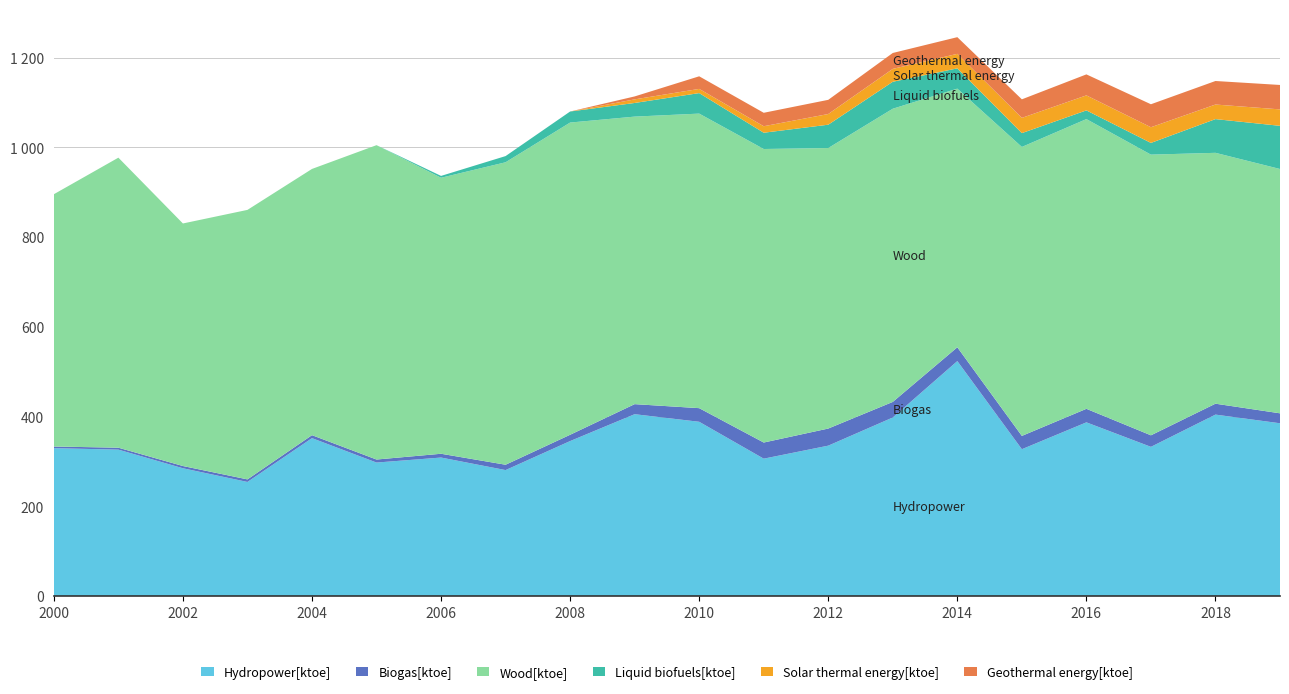

Reading right to left, what are all the values shown in this chart?

Hydropower[ktoe]: 2019=385.2	2018=404.5	2017=332.6	2016=387.2	2015=327.4	2014=523.8	2013=398.1	2012=335.3	2011=306.3	2010=388.5	2009=405.4	2008=345.5	2007=280.8	2006=308.8	2005=297.6	2004=352.0	2003=254.3	2002=284.9	2001=326.4	2000=329.7
Biogas[ktoe]: 2019=22.2	2018=24.3	2017=25.7	2016=30.2	2015=29.7	2014=30.8	2013=34.7	2012=38.1	2011=36.0	2010=30.4	2009=22.4	2008=14.1	2007=11.9	2006=8.4	2005=6.8	2004=6.6	2003=5.7	2002=5.0	2001=4.3	2000=3.6
Wood[ktoe]: 2019=544.6	2018=559.2	2017=625.7	2016=645.8	2015=644.1	2014=576.5	2013=653.5	2012=625.3	2011=654.3	2010=656.6	2009=640.9	2008=695.9	2007=674.2	2006=615.2	2005=700.7	2004=593.4	2003=600.7	2002=540.6	2001=646.5	2000=562.4
Liquid biofuels[ktoe]: 2019=96.2	2018=75.2	2017=26.1	2016=19.4	2015=30.8	2014=45.2	2013=60.1	2012=52.0	2011=36.3	2010=45.7	2009=30.4	2008=24.6	2007=13.8	2006=4.1	2005=0.0	2004=0.0	2003=0.0	2002=0.0	2001=0.0	2000=0.0
Solar thermal energy[ktoe]: 2019=36.6	2018=32.5	2017=35.0	2016=33.5	2015=33.9	2014=32.3	2013=28.7	2012=23.8	2011=14.5	2010=9.3	2009=8.0	2008=0.0	2007=0.0	2006=0.0	2005=0.0	2004=0.0	2003=0.0	2002=0.0	2001=0.0	2000=0.0
Geothermal energy[ktoe]: 2019=54.5	2018=52.4	2017=51.2	2016=46.8	2015=41.4	2014=37.2	2013=35.5	2012=31.6	2011=30.0	2010=28.1	2009=6.6	2008=0.0	2007=0.0	2006=0.0	2005=0.0	2004=0.0	2003=0.0	2002=0.0	2001=0.0	2000=0.0